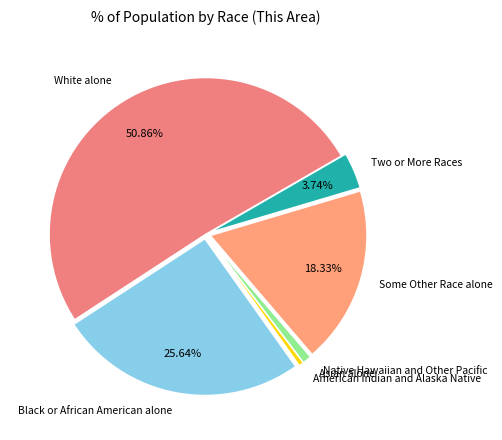

What is the majority slice?

White alone